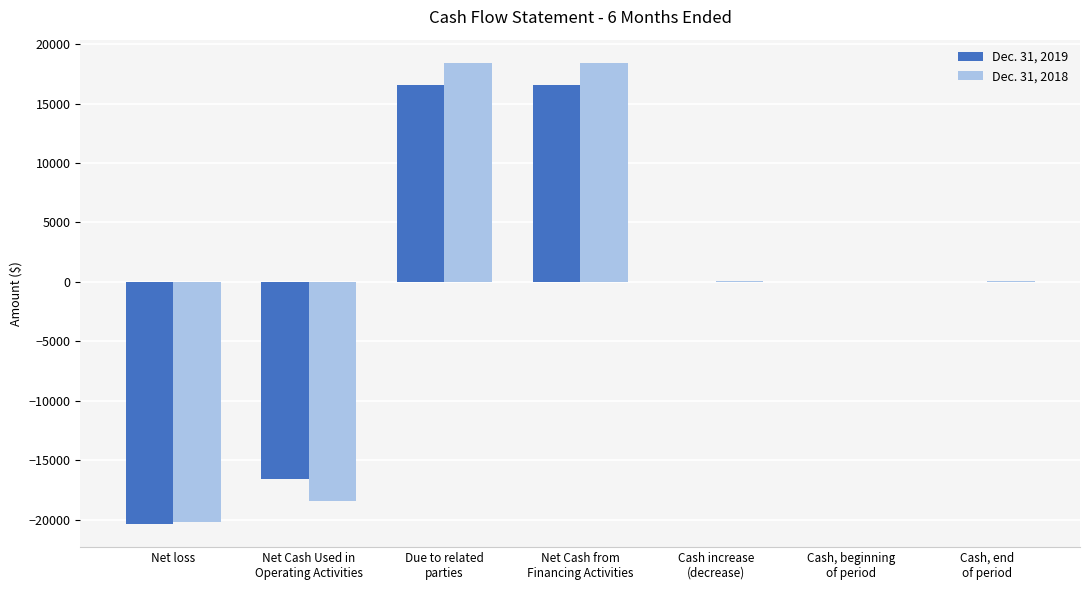

The Dec. 31, 2019 series shows -20364 at Net loss. True or false?

True